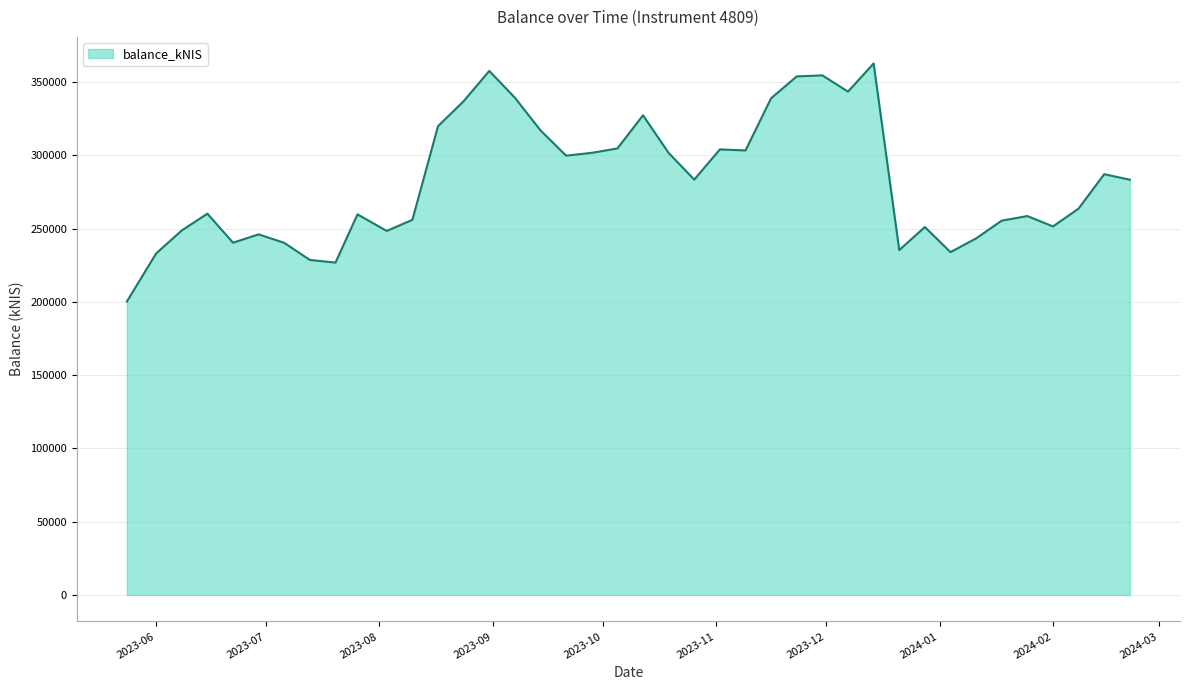

What is the difference between the maximum and minimum values?

162510.0